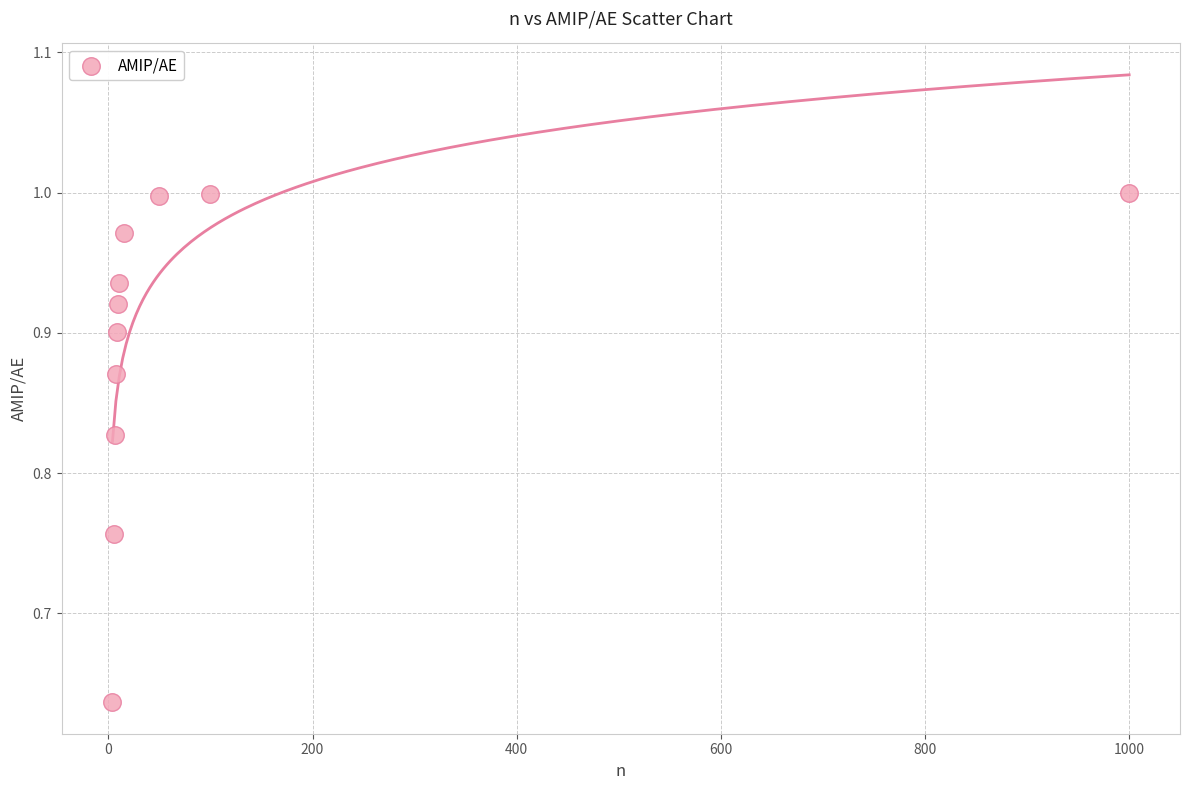

What is the range of X values (max minus min)?

996.0